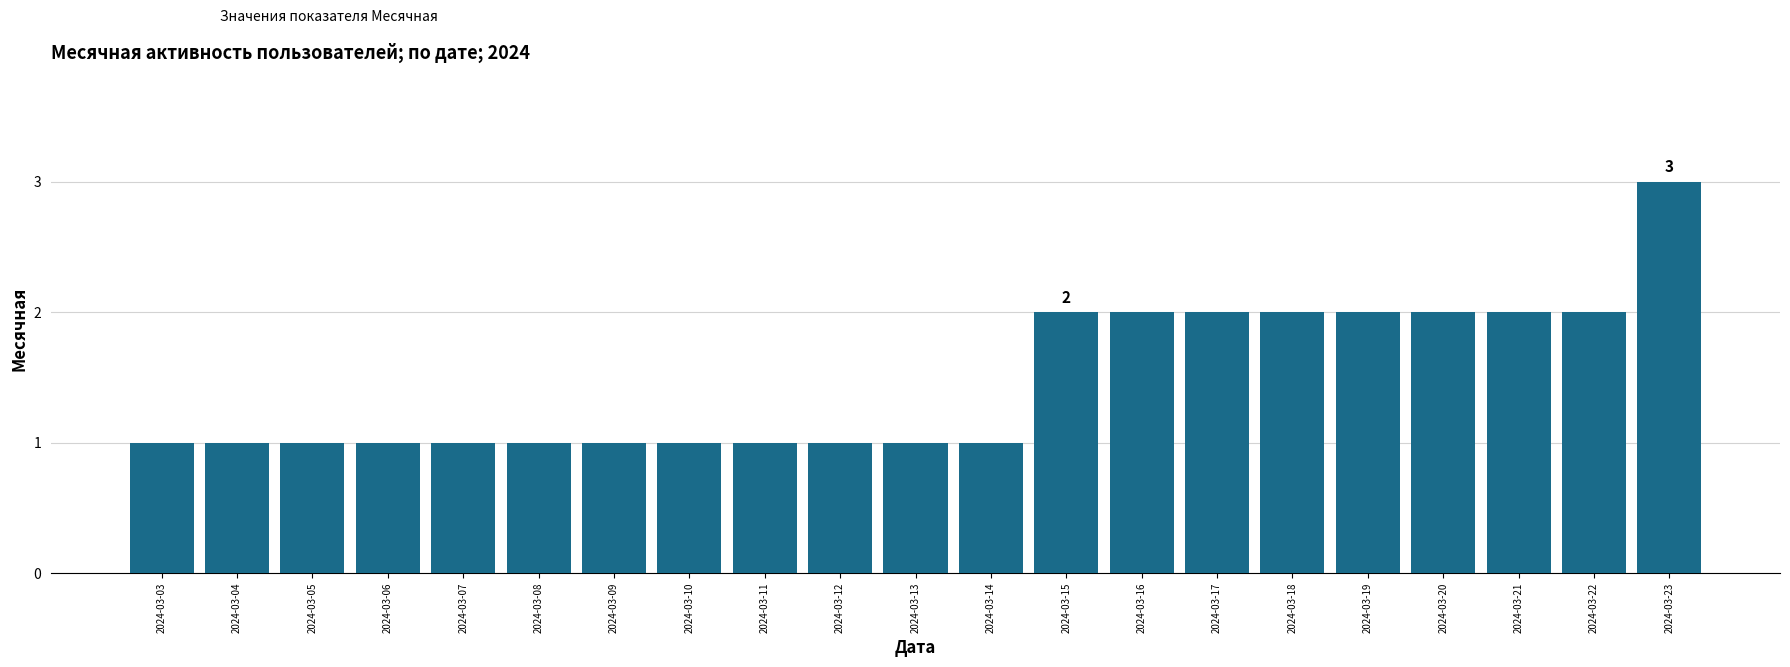

Is it true that the value at 2024-03-06 is 2?

False